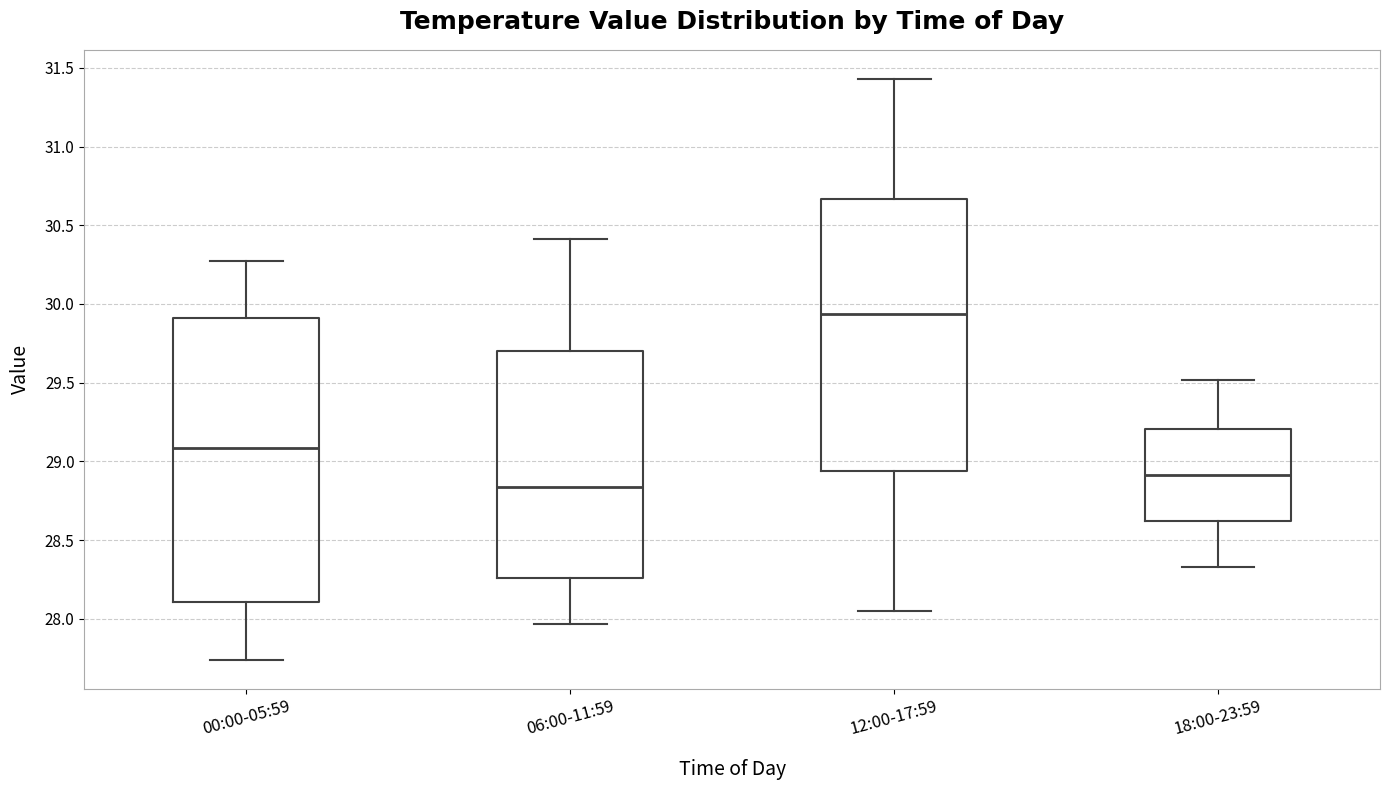

Where is the lower edge of the box for 12:00-17:59 on the y-axis? The values are not printed on the chart, so give them approximately, as read against the axis.

28.95